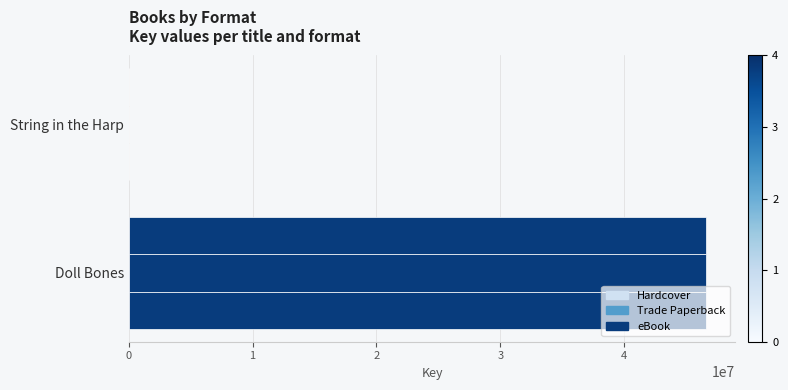

How many categories are shown in the chart?

2